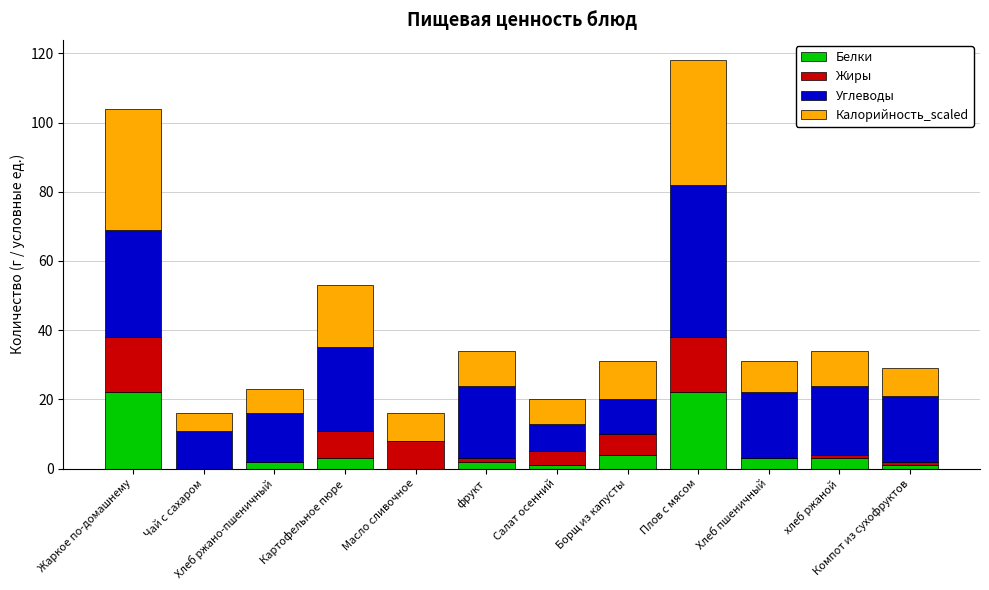

What are all the series names shown in the legend?

Белки, Жиры, Углеводы, Калорийность_scaled